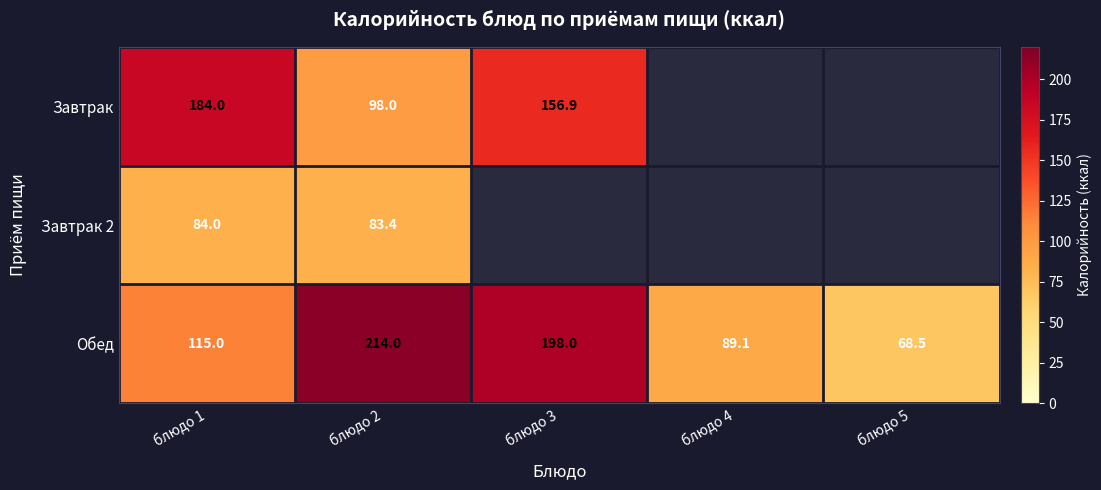

The Обед series shows 89.1 at блюдо 4. True or false?

True